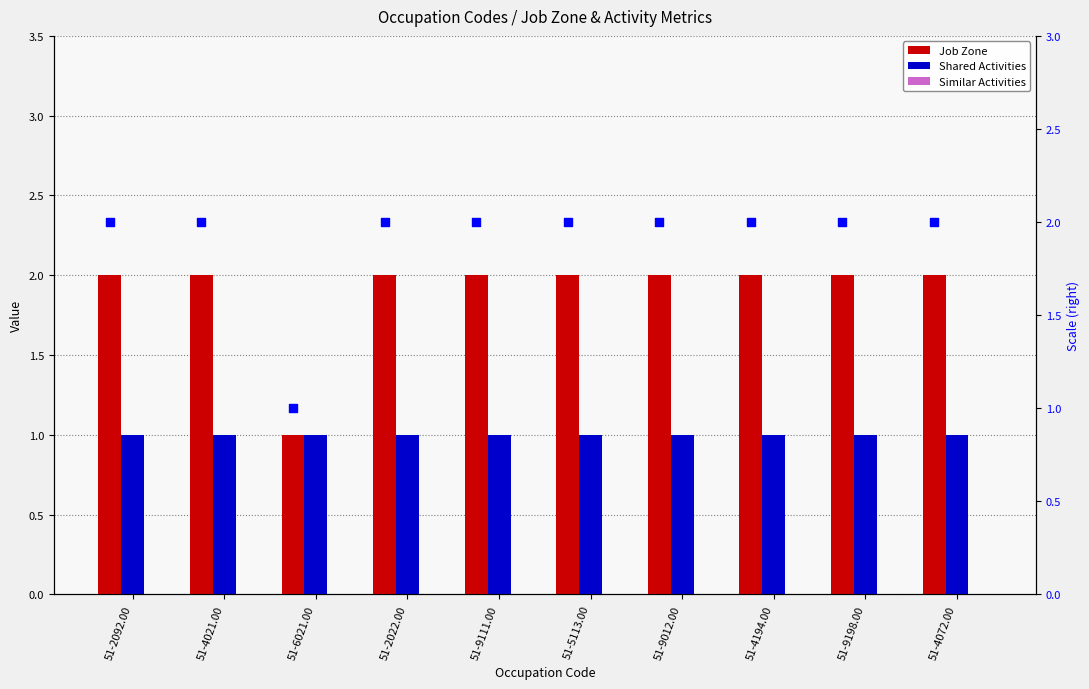

Is the value of Similar Activities at 51-9012.00 greater than the value of Job Zone at 51-2092.00?

No